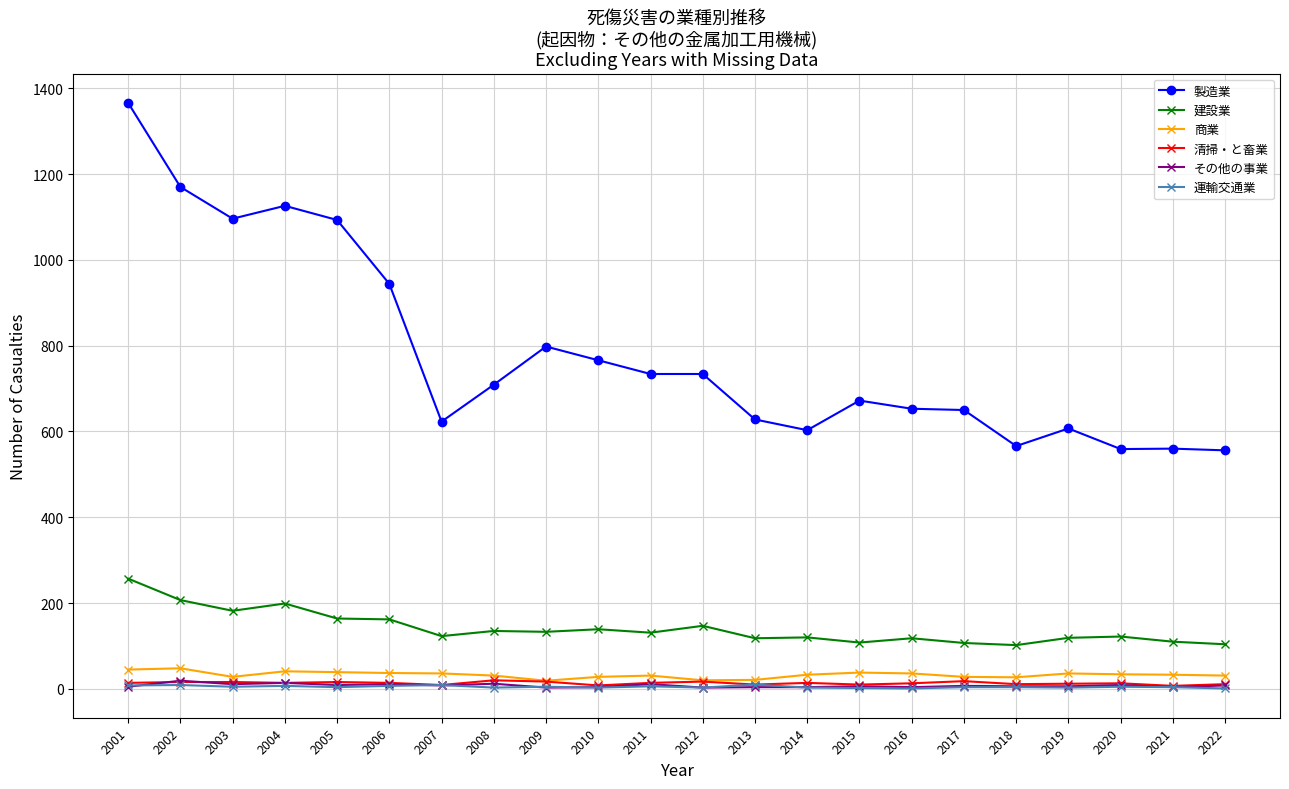

Does the chart display data point markers on the line(s)?

Yes